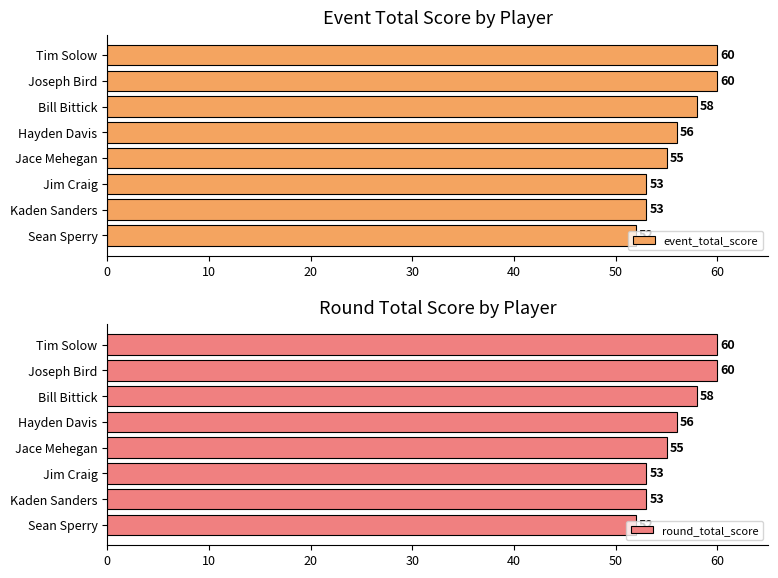

What is the lowest value of the round_total_score series?

52